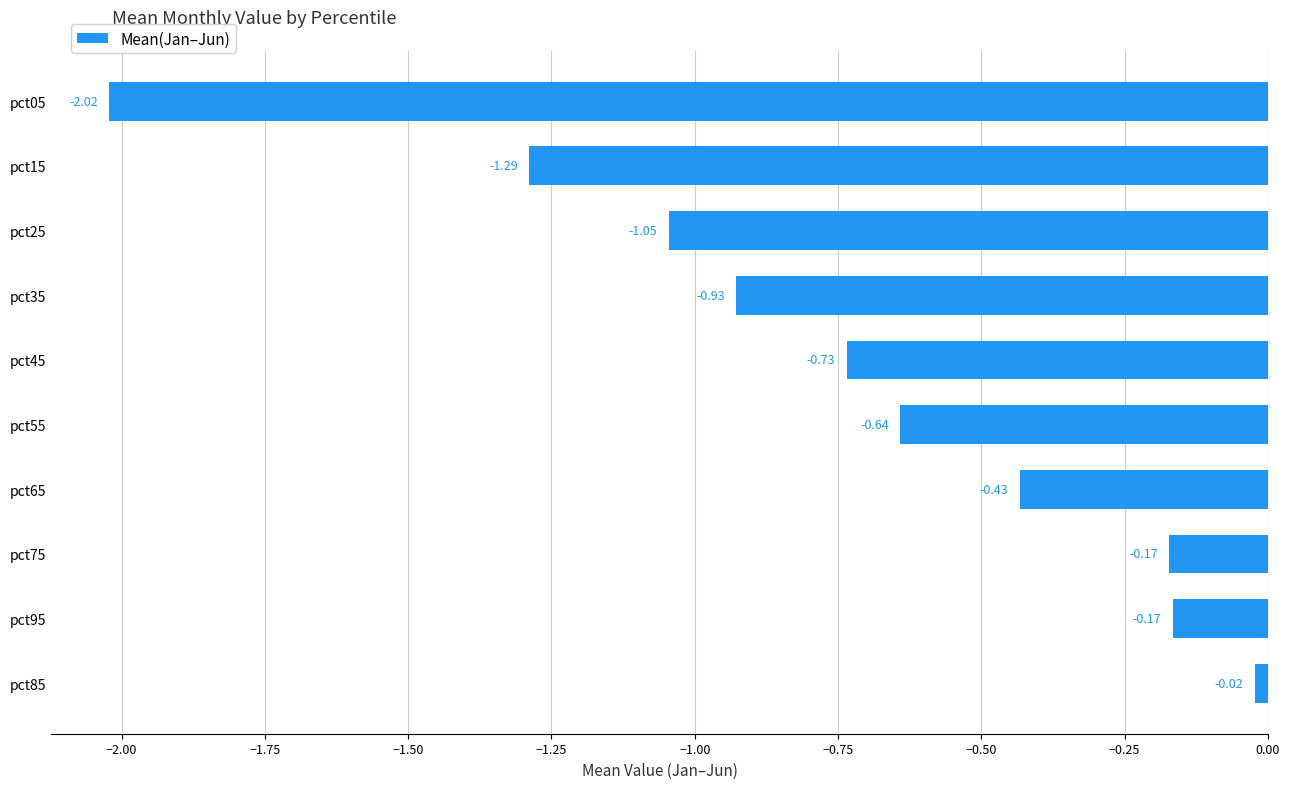

Which has a higher value, pct15 or pct45?

pct45